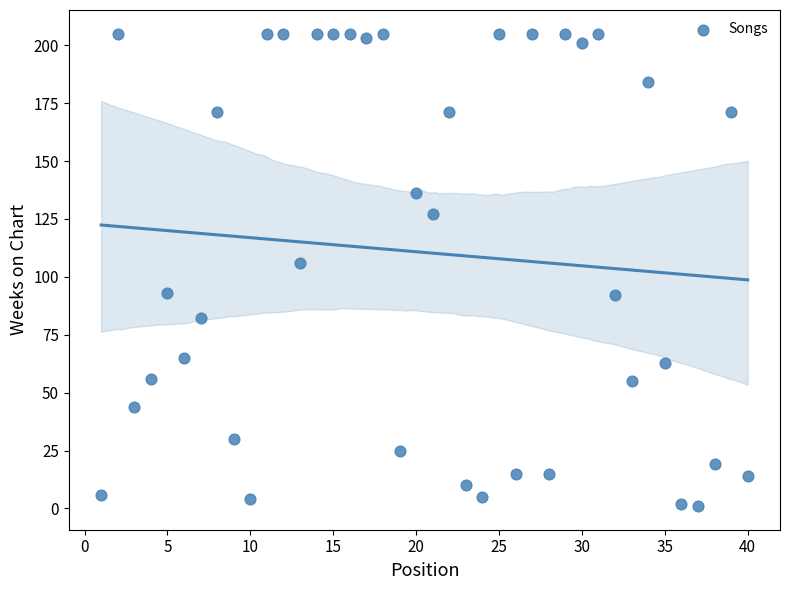

What is the range of Y values (max minus min)?

204